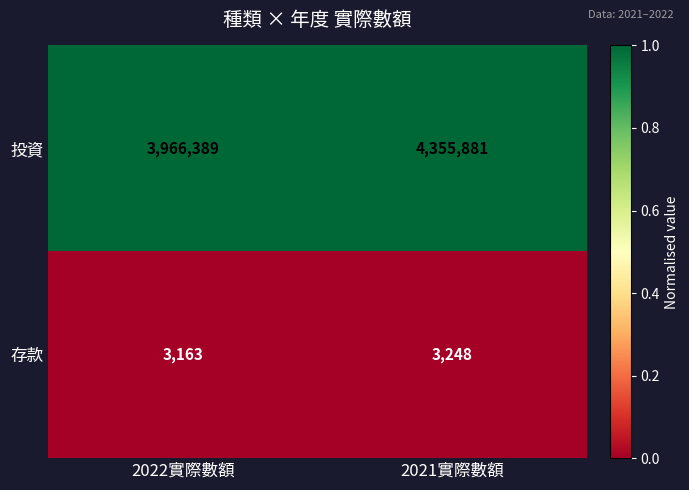

Reading left to right, transcribe all the data shown in this chart.

投資: 2022實際數額=3966389	2021實際數額=4355881
存款: 2022實際數額=3163	2021實際數額=3248